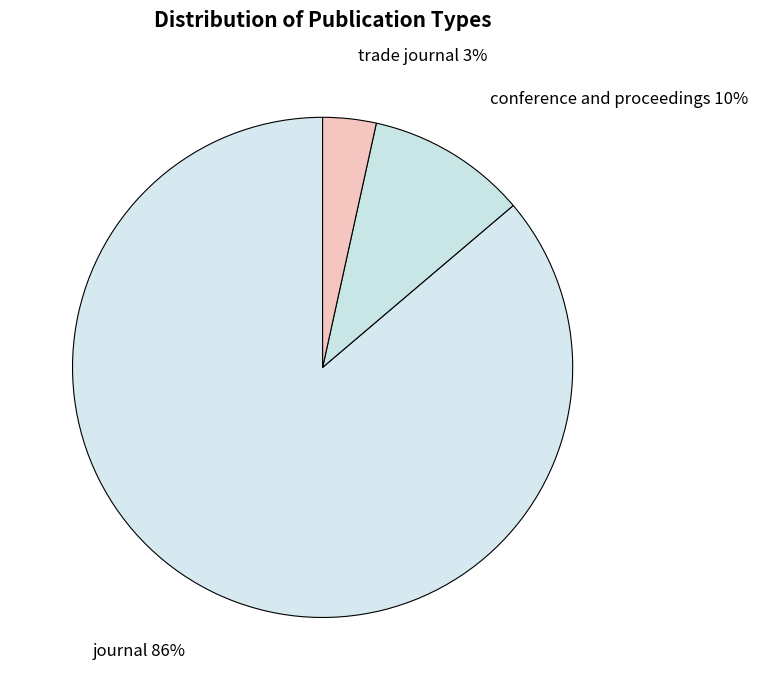

To the nearest percent, what is the average slice percentage?

33%